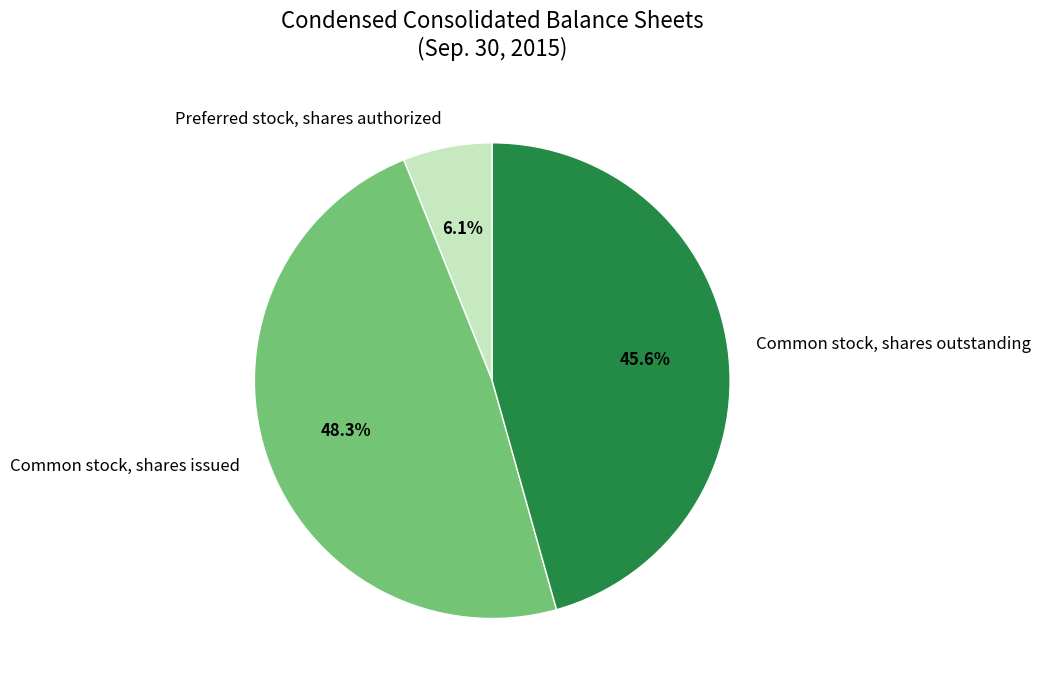

Rank the categories by value from lowest to highest.

Preferred stock, shares authorized, Common stock, shares outstanding, Common stock, shares issued